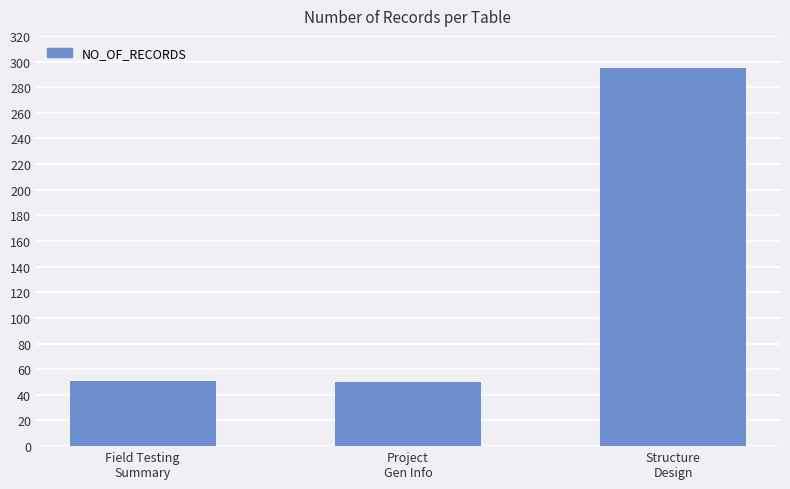

Count the number of data series in this chart.

1